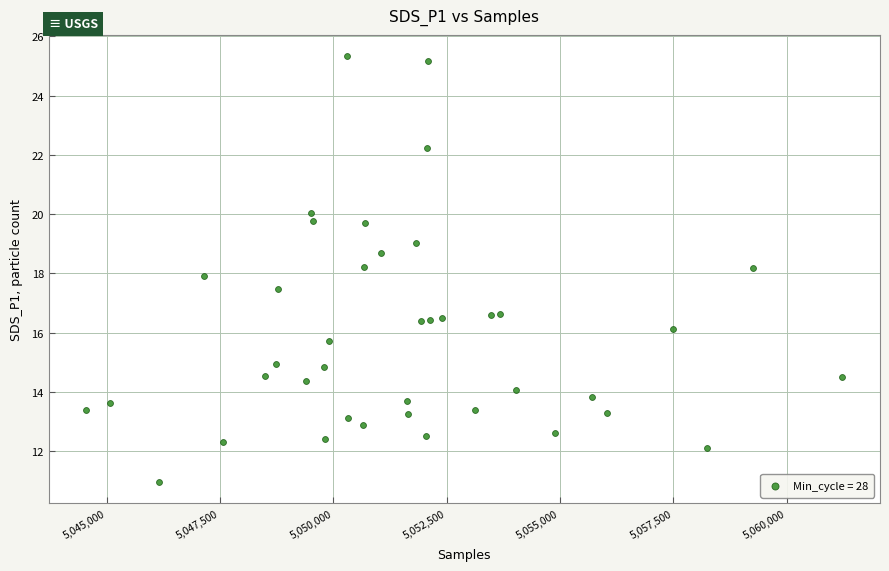

What is the range of Y values (max minus min)?

14.4